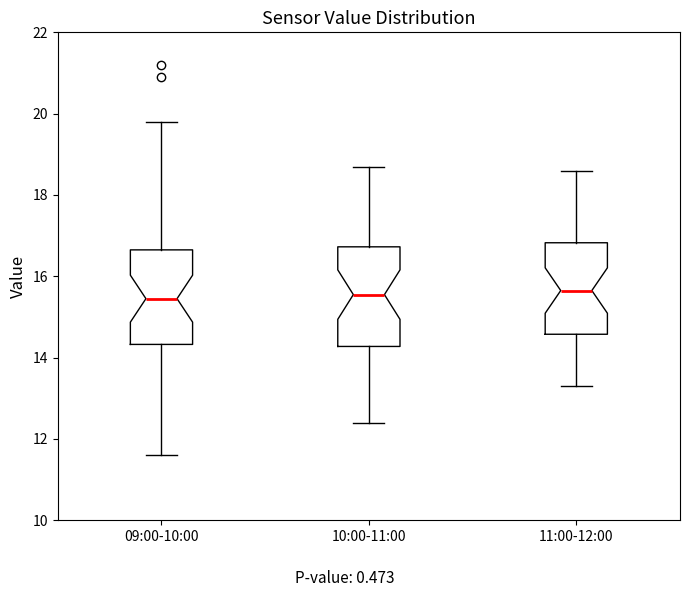

Reading left to right, read every box against the y-axis: the position of its median line, the range the box covers, and the ends of its whiskers. The values are not printed on the chart, so give them approximately, as read against the axis.

09:00-10:00: median 15.4, box 14.4 to 16.6, whiskers 11.6 to 19.8
10:00-11:00: median 15.6, box 14.2 to 16.8, whiskers 12.4 to 18.8
11:00-12:00: median 15.6, box 14.6 to 16.8, whiskers 13.4 to 18.6